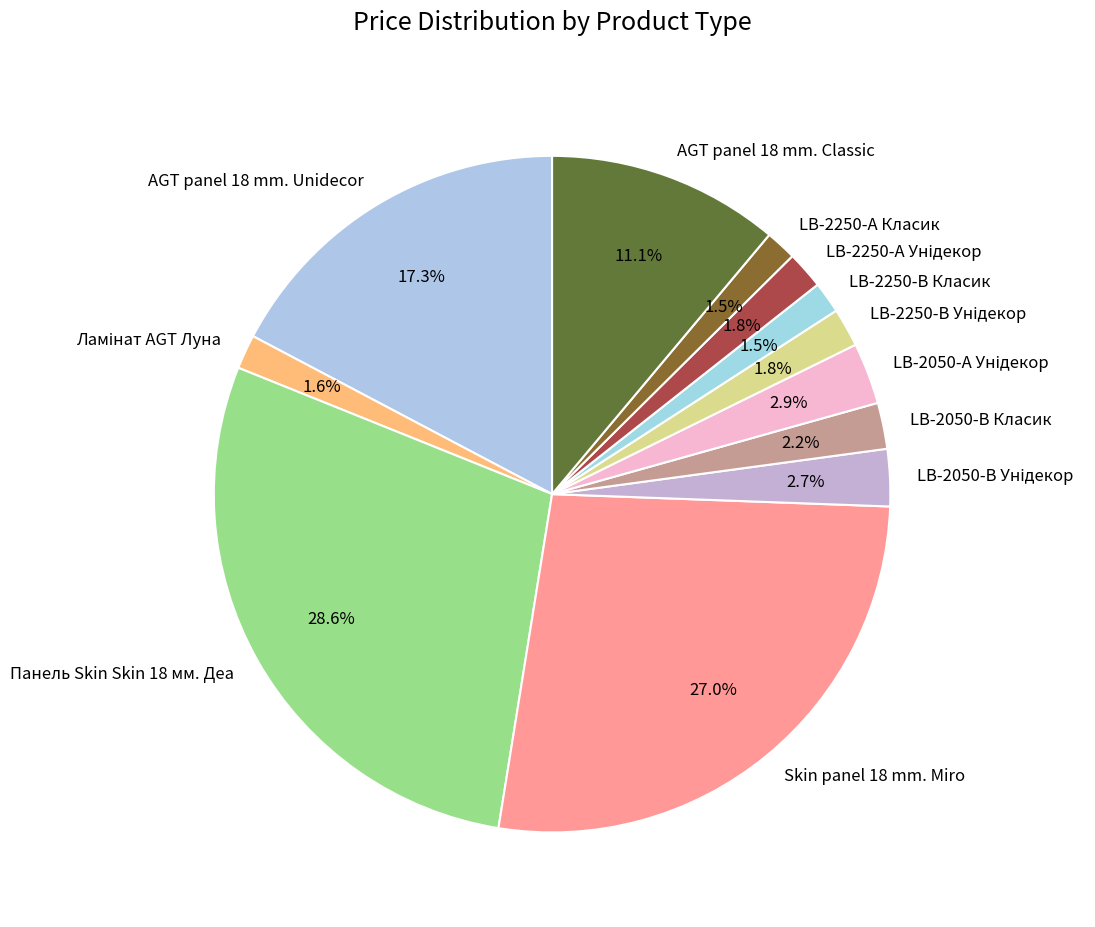

Do AGT panel 18 mm. Classic and AGT panel 18 mm. Unidecor together represent more than half of the pie?

No